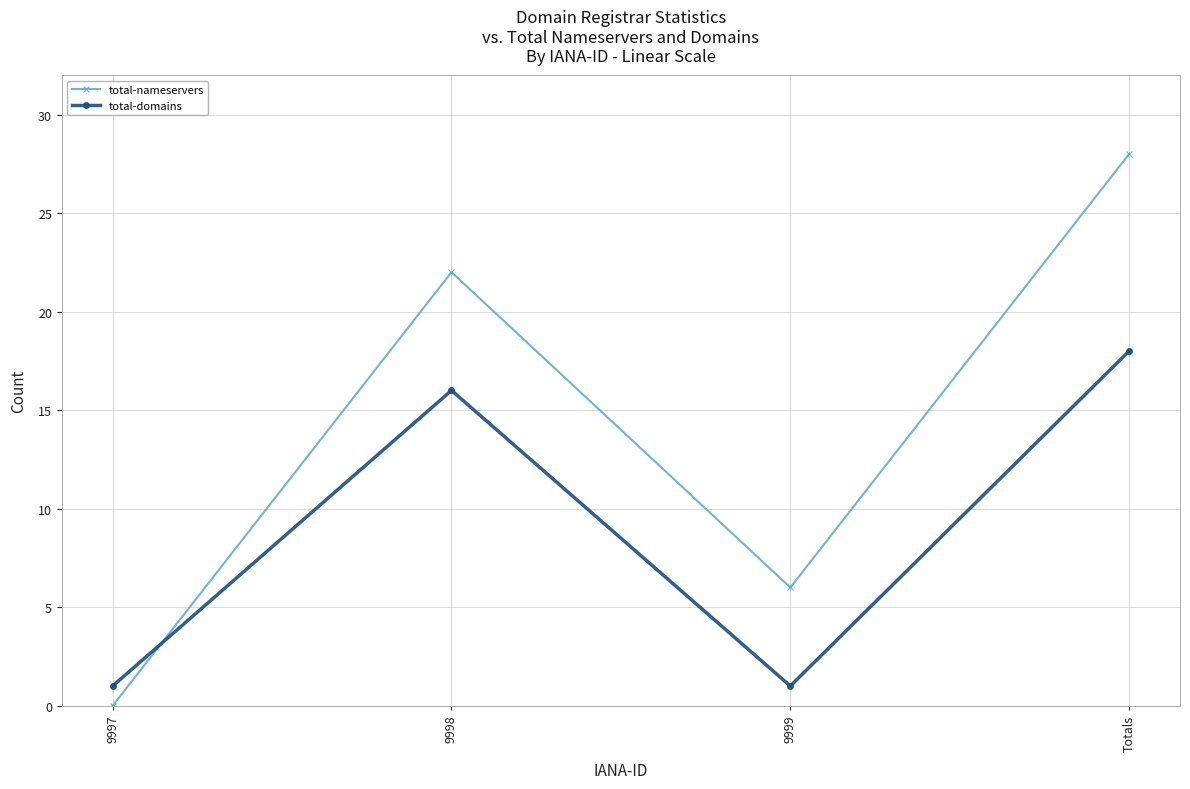

Where is the first local maximum for total-nameservers?

9998